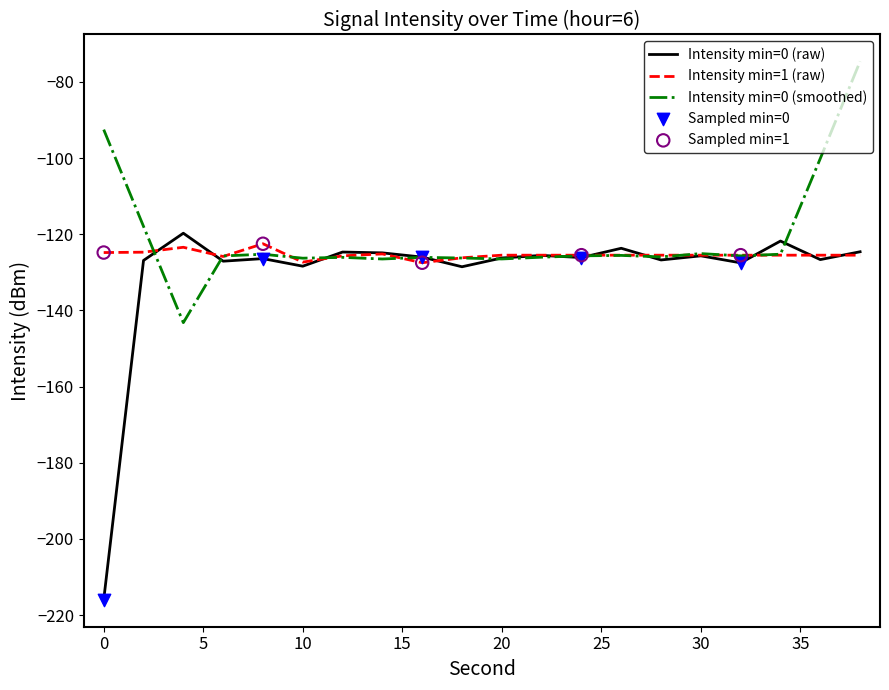

What is the maximum value for Intensity min=0 (smoothed)?

-74.6